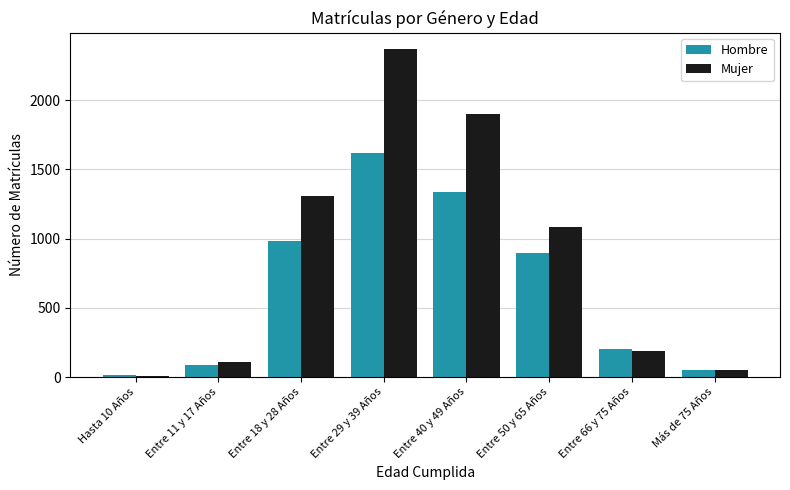

Which series changed the most between Entre 50 y 65 Años and Más de 75 Años?

Mujer